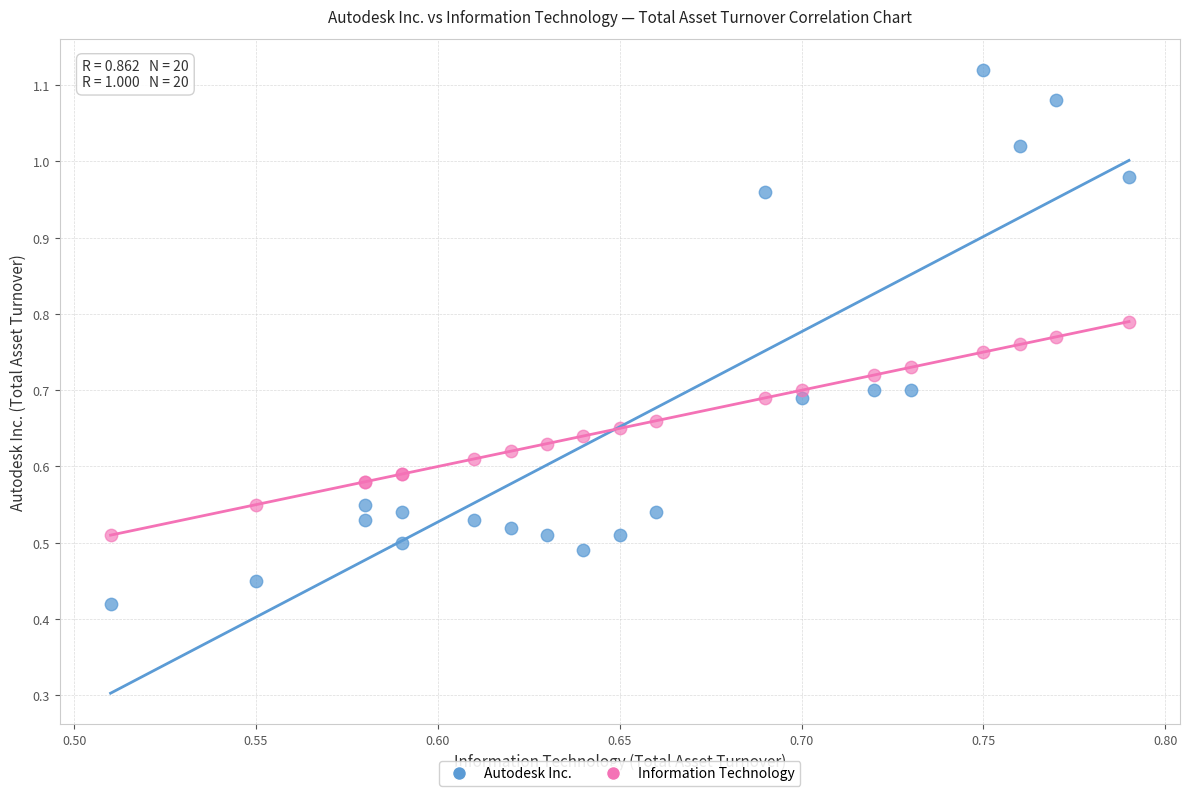

What is the X range (max minus min) for the scatter plot?

0.3